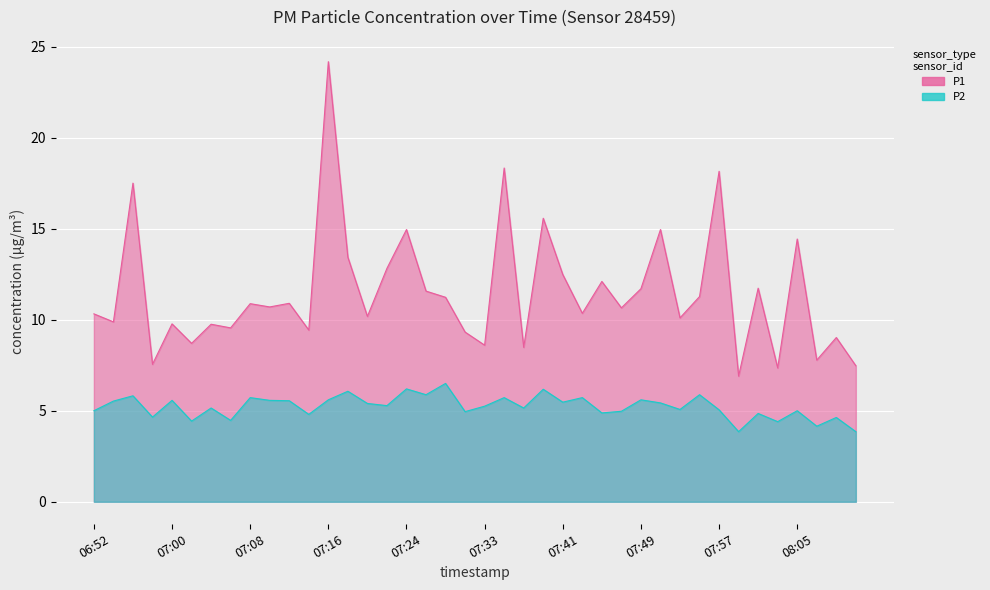

At how many categories does at least one series exceed 17?

4